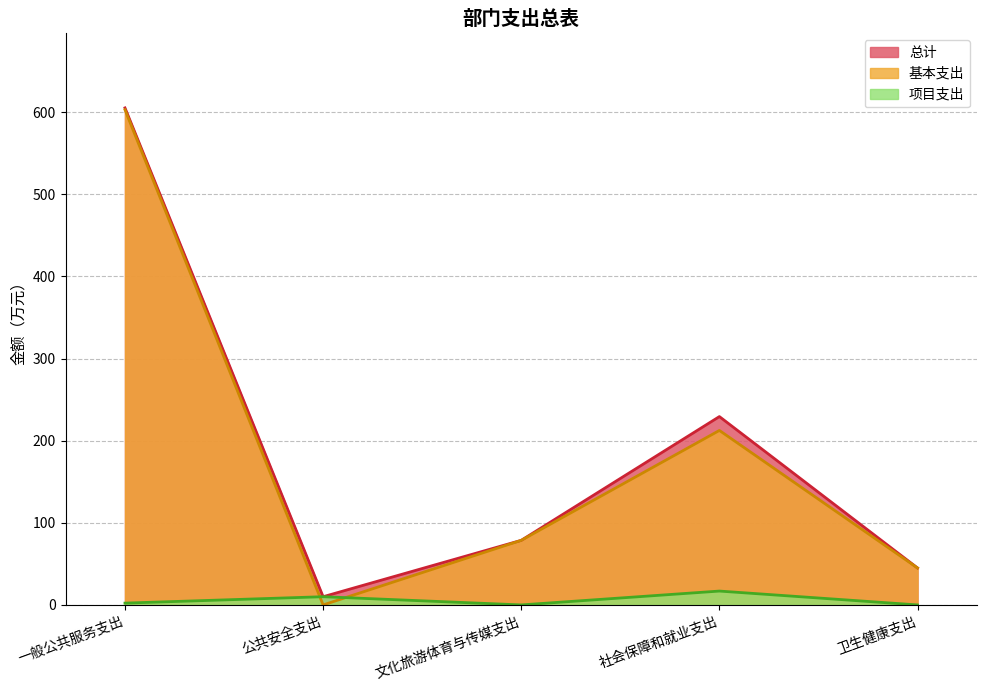

What position from the left is 社会保障和就业支出?

4